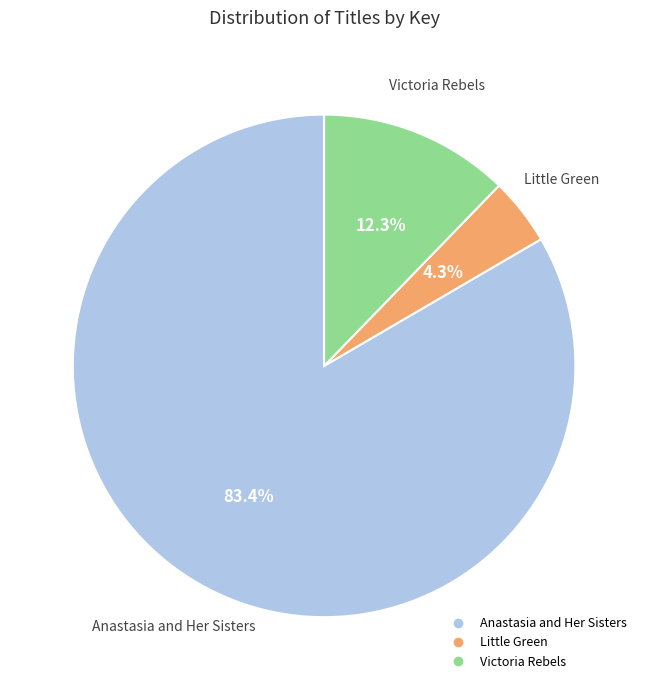

Is it true that Victoria Rebels is 12% of the pie?

True